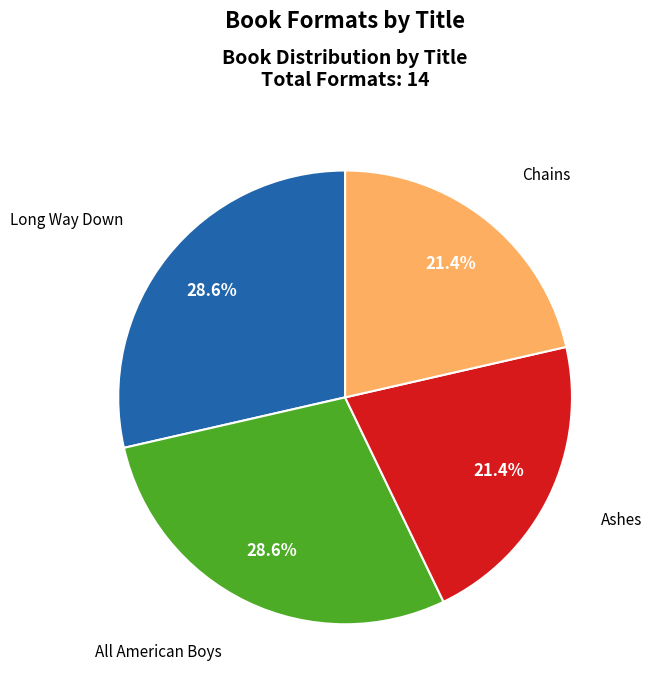

Is there any slice that represents more than half of the pie?

No